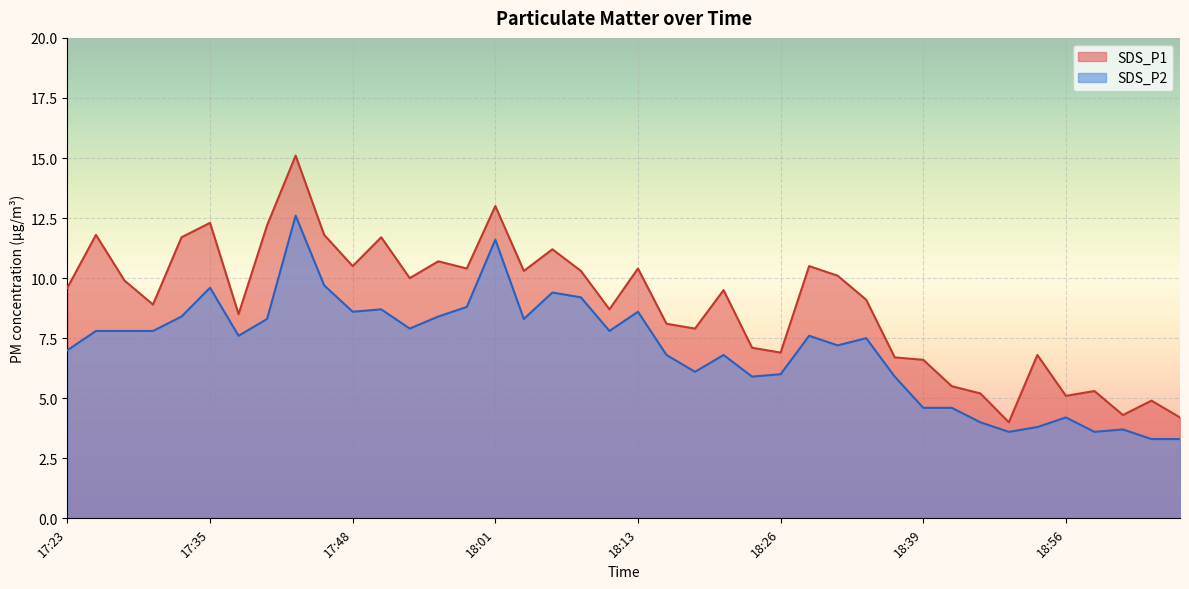

Between 17:25 and 17:53, which series saw the biggest shift?

SDS_P1